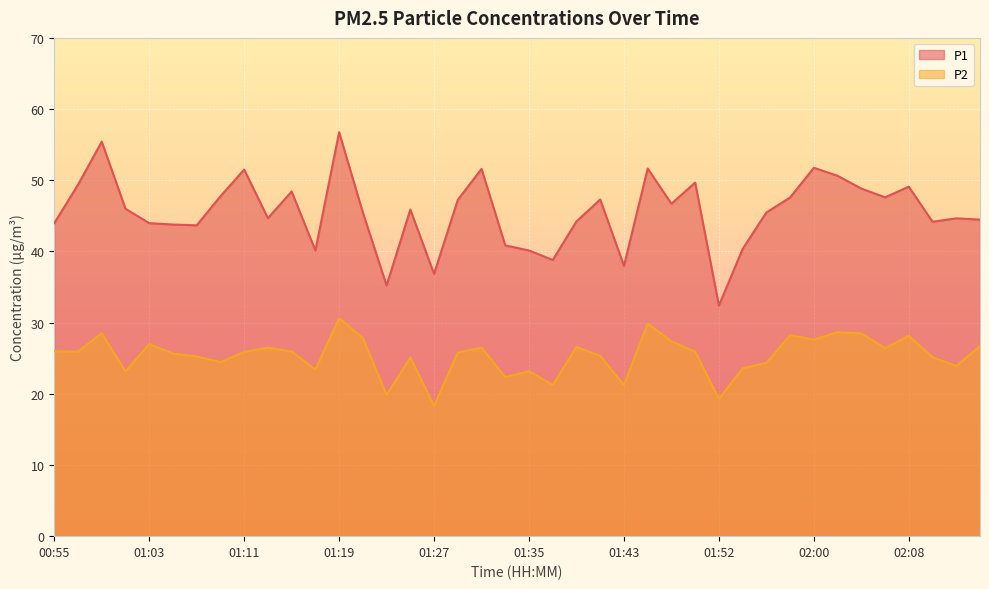

What is the label of the 30th point from the right?

01:15